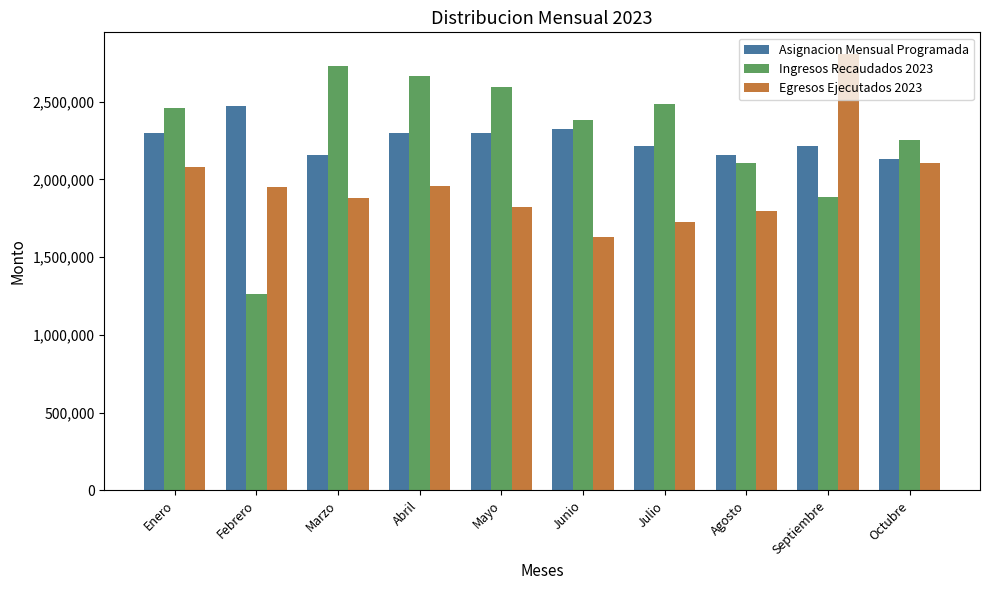

What is the difference between the second highest and minimum values in the Ingresos Recaudados 2023 series?

1399820.3